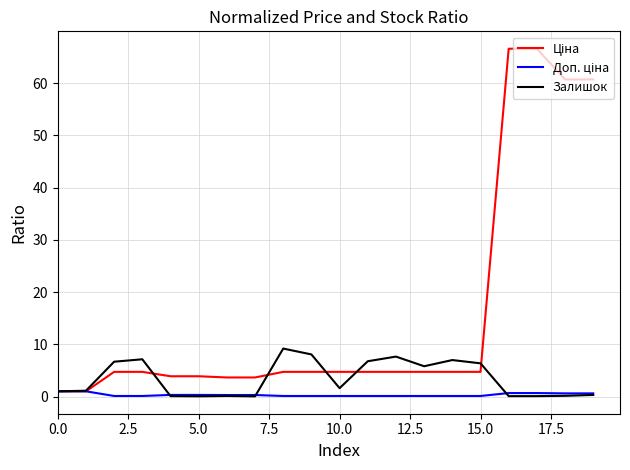

What is the maximum value shown in the chart?

66.6